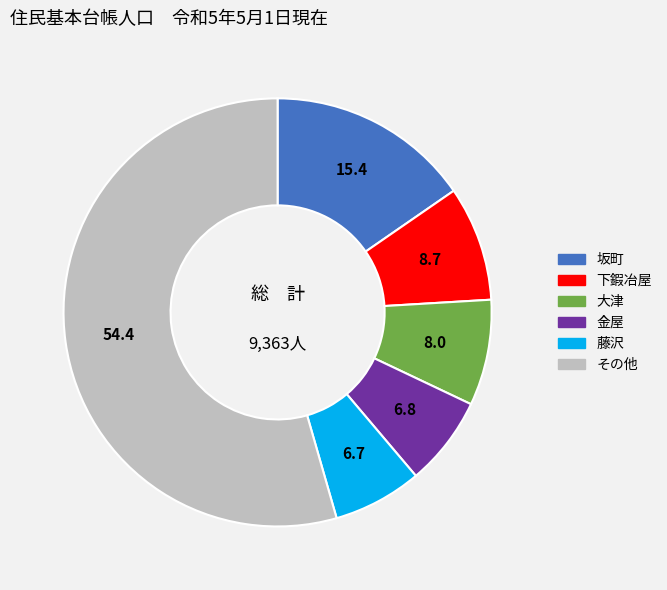

Does any single category account for the majority?

Yes